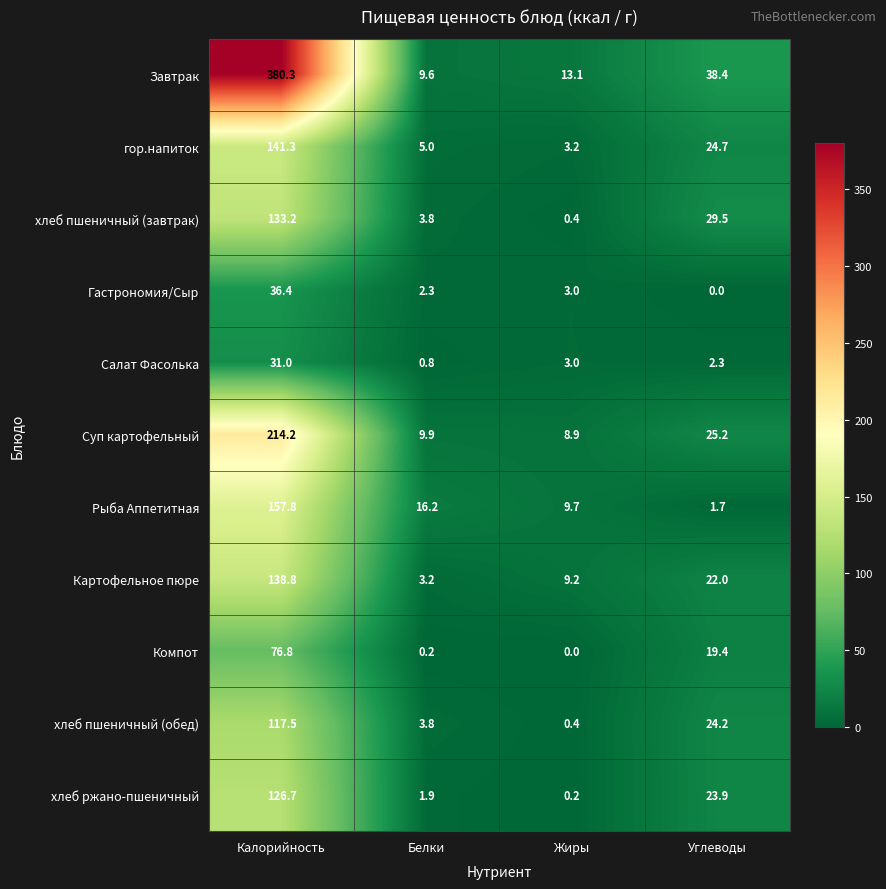

At which label does Рыба Аппетитная reach its peak?

Калорийность